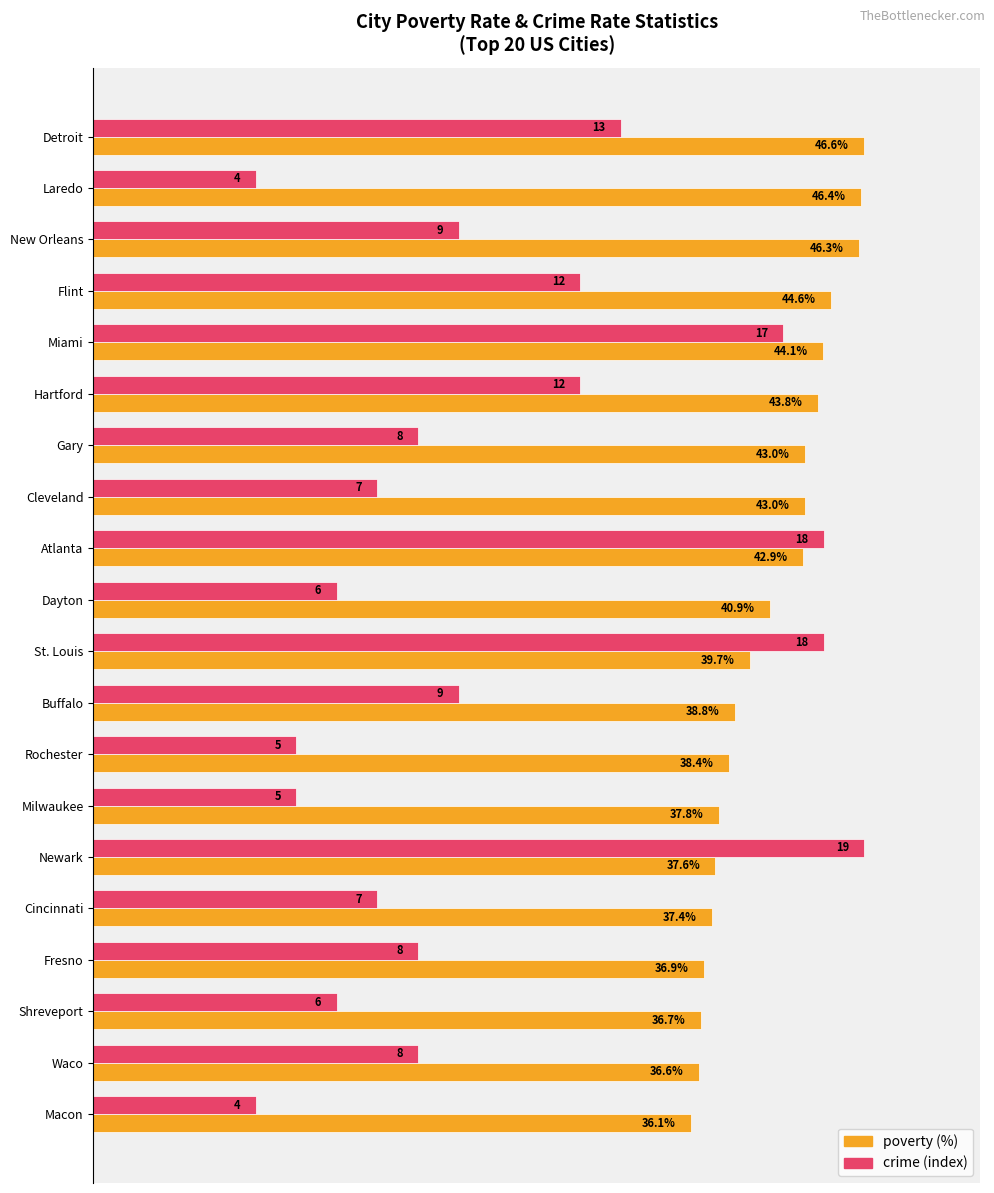

How many bars are there in each group?

2